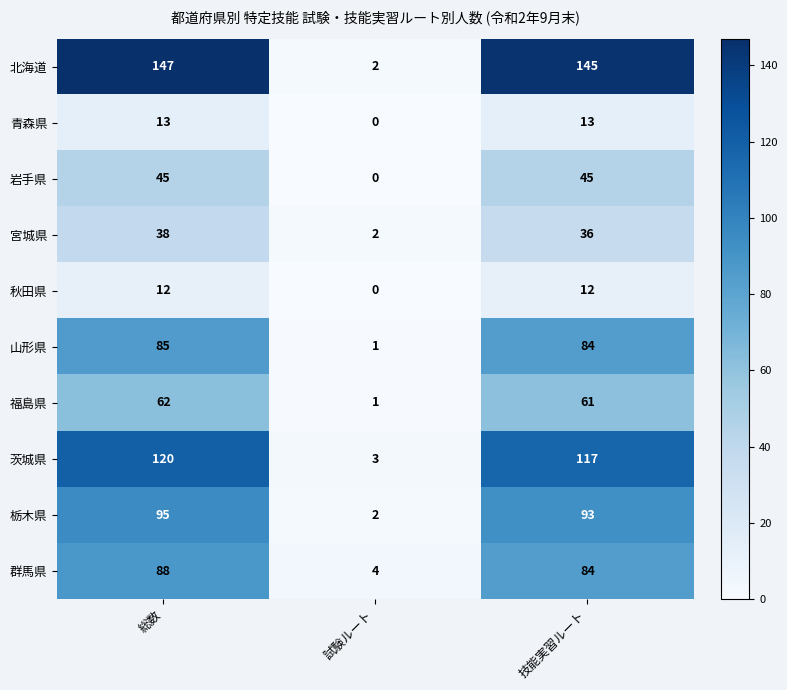

What is the maximum value for 北海道?

147